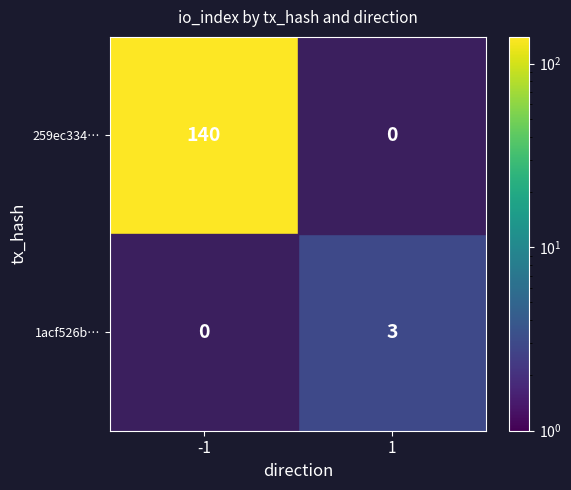

Between 1 and -1, which is larger?

-1